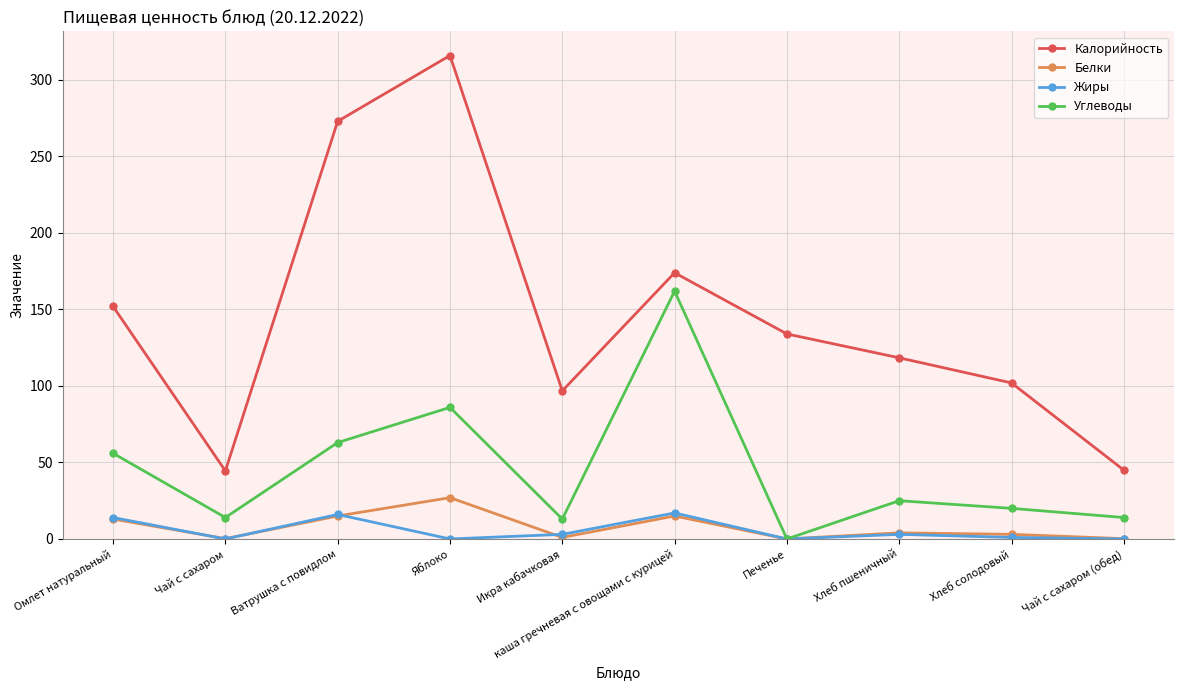

What value does the Белки series have at каша гречневая с овощами с курицей?

15.0